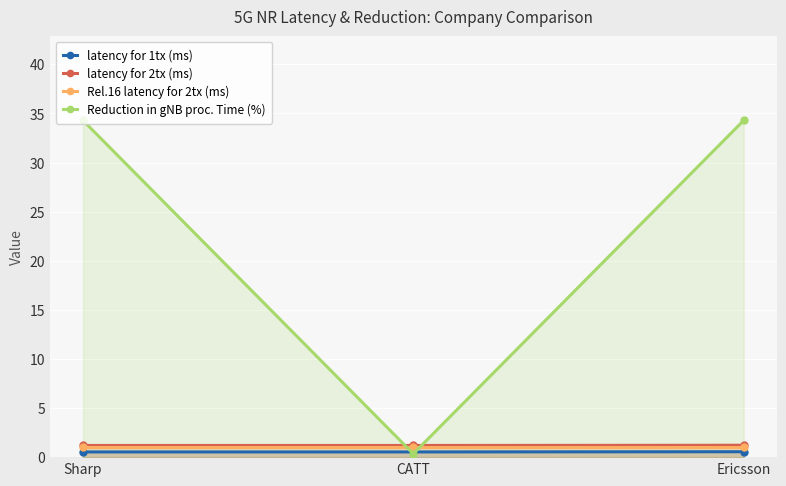

Which series has the largest range (max minus min)?

Reduction in gNB proc. Time (%)